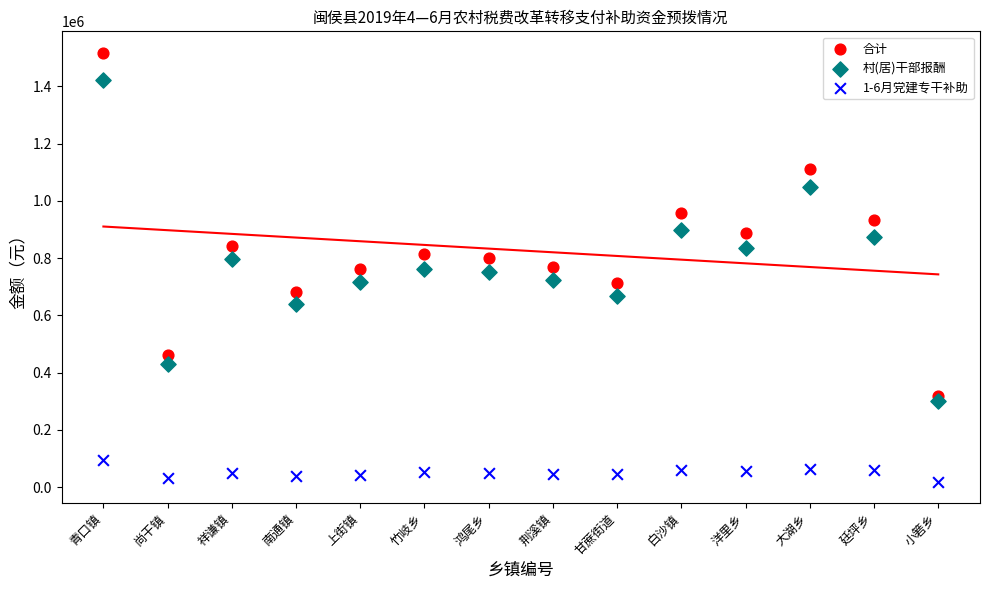

Which series has the largest Y range (max minus min)?

合计